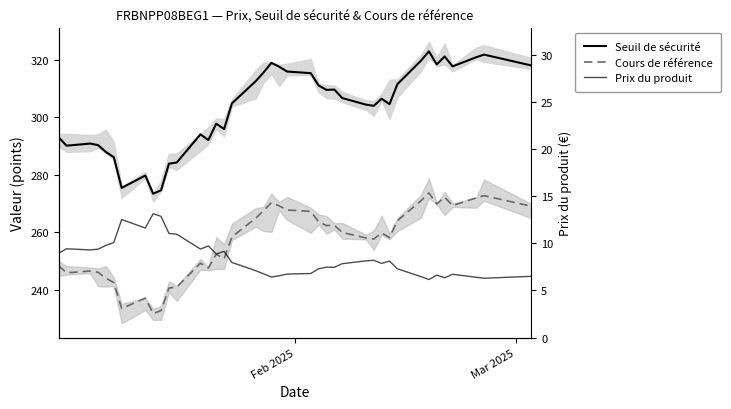

How many lines are shown in the chart?

3